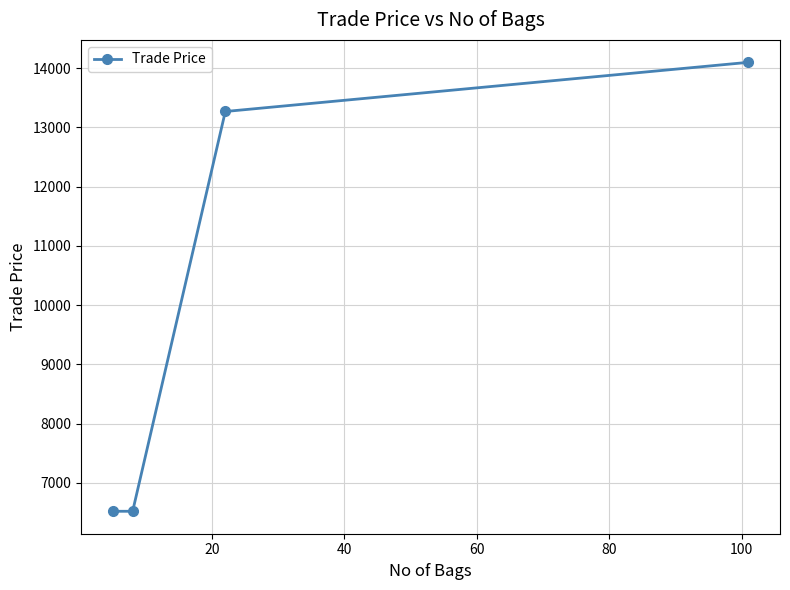

Reading right to left, what are all the values shown in this chart?

14099	13269	6519	6519